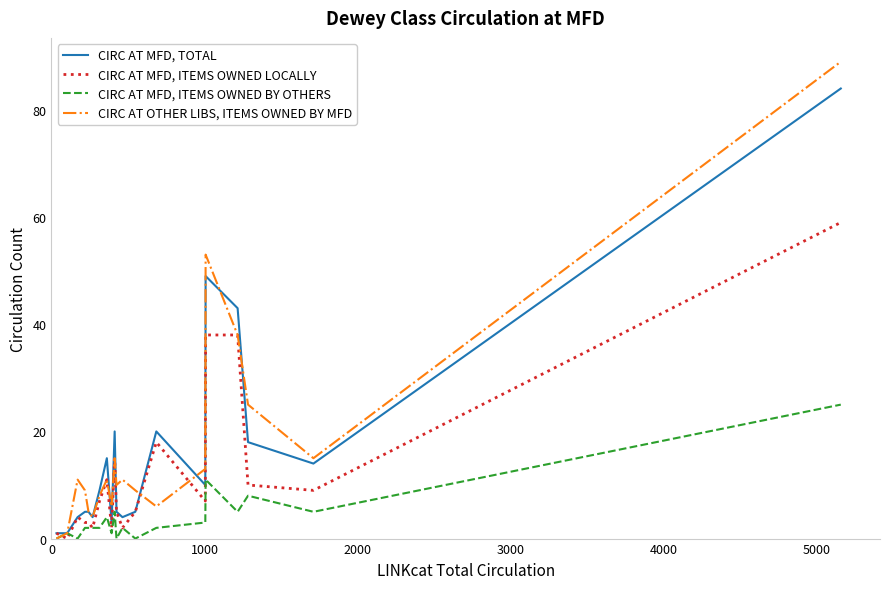

Rank the series by their maximum value, from lowest to highest.

CIRC AT MFD, ITEMS OWNED BY OTHERS, CIRC AT MFD, ITEMS OWNED LOCALLY, CIRC AT MFD, TOTAL, CIRC AT OTHER LIBS, ITEMS OWNED BY MFD